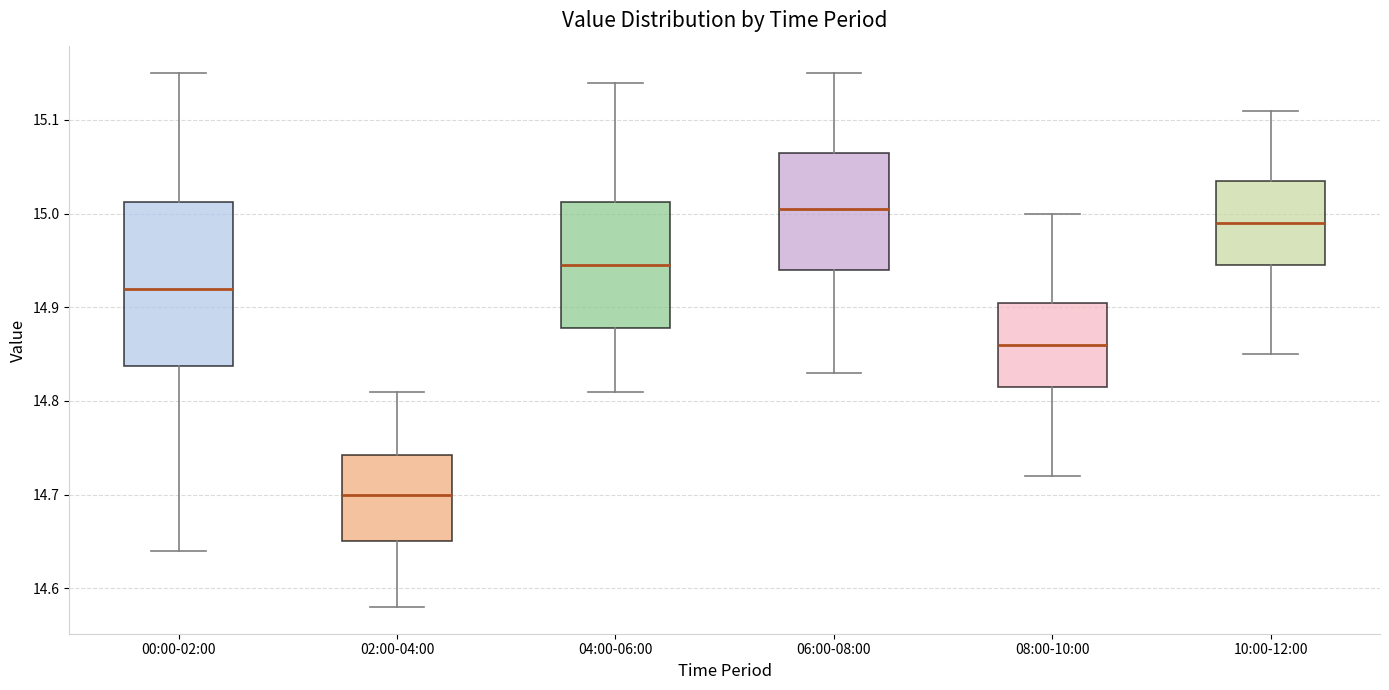

Comparing the boxes themselves (not the whiskers), which one is the tallest?

00:00-02:00